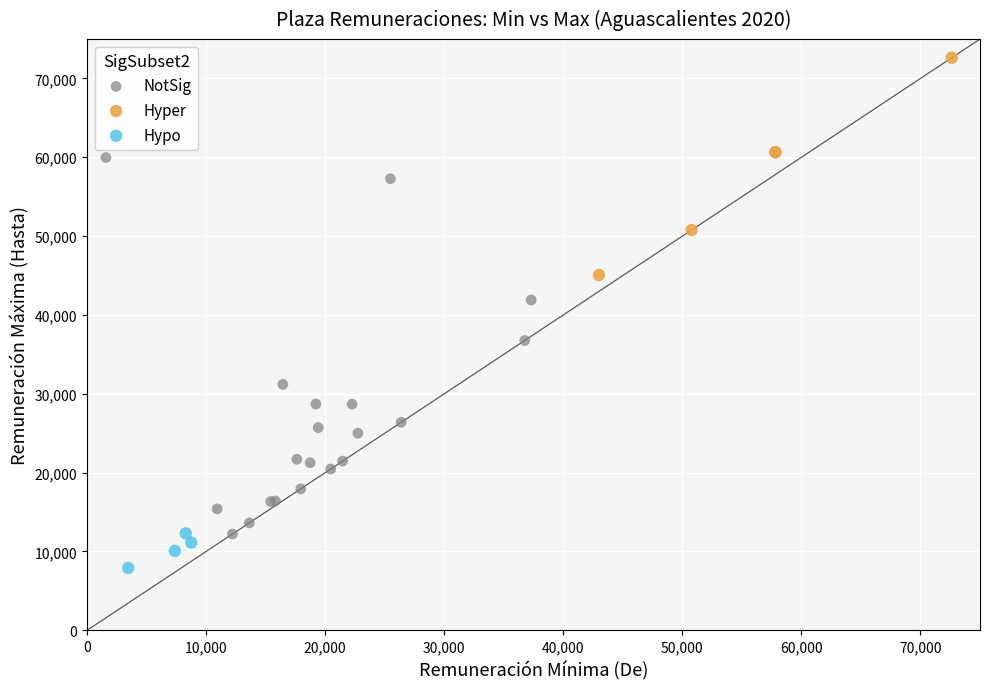

Which series has the widest spread of Y values?

NotSig